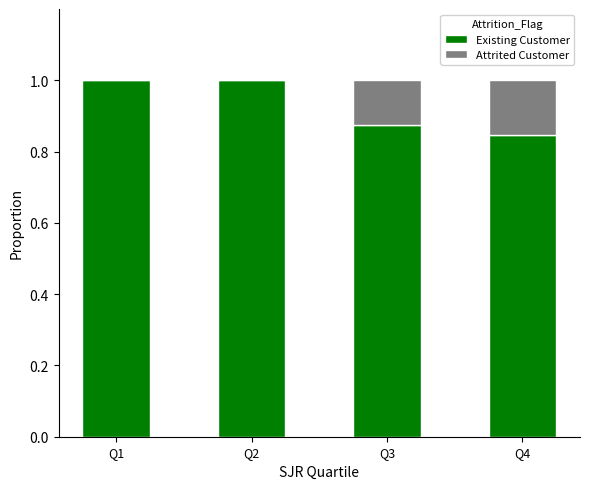

True or false: Existing Customer has a value of 1.0 at Q2.

True